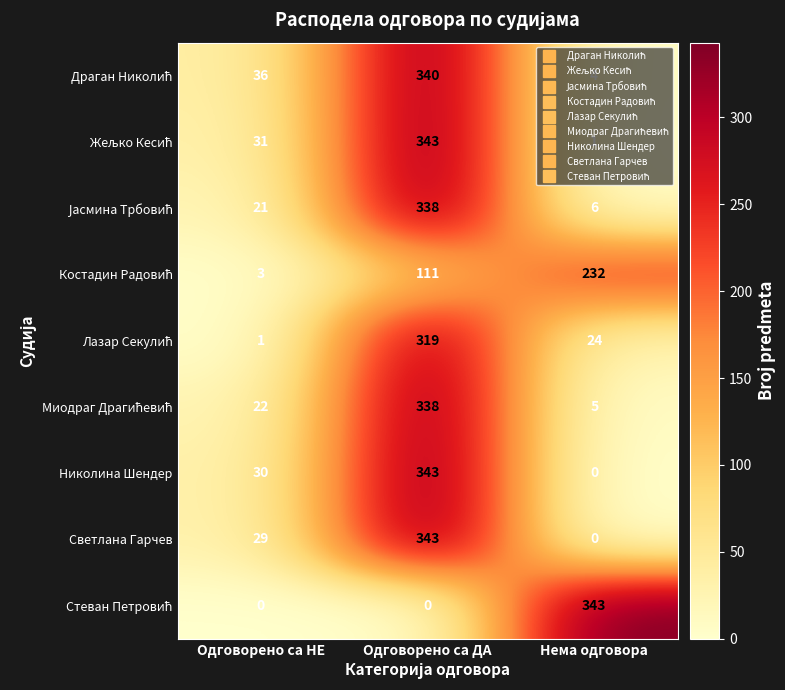

List the labels in order of Николина Шендер value, smallest first.

Нема одговора, Одговорено са НЕ, Одговорено са ДА